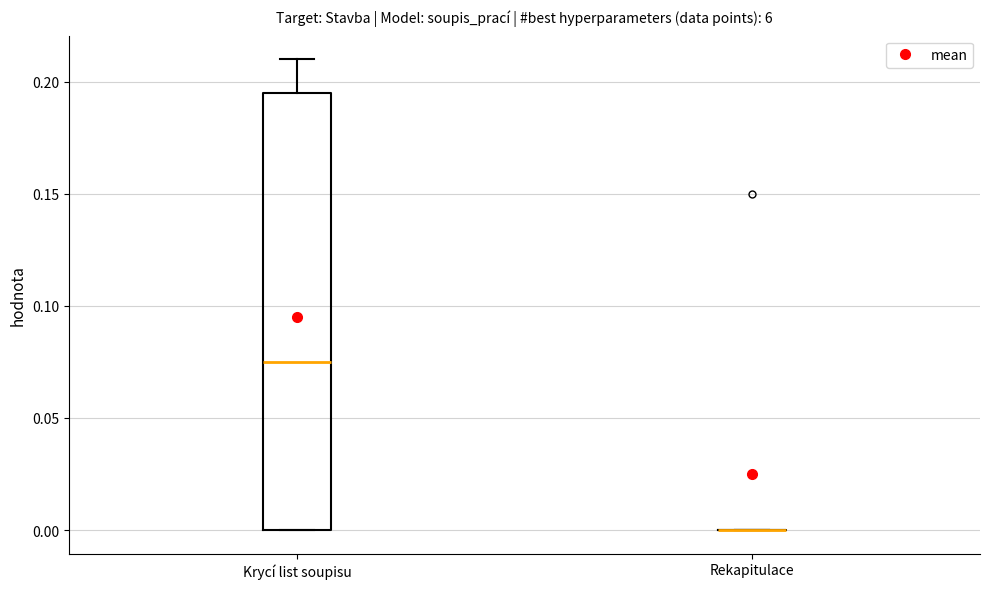

Reading left to right, transcribe this box plot: for each box, give where its median line is, the range the box spans, and where its two whiskers end, as read against the y-axis. The values are not printed on the chart, so give them approximately, as read against the axis.

Krycí list soupisu: median 0.075, box 0.000 to 0.195, whiskers 0.000 to 0.210
Rekapitulace: box collapsed to a line at 0.000, whiskers 0.000 to 0.000